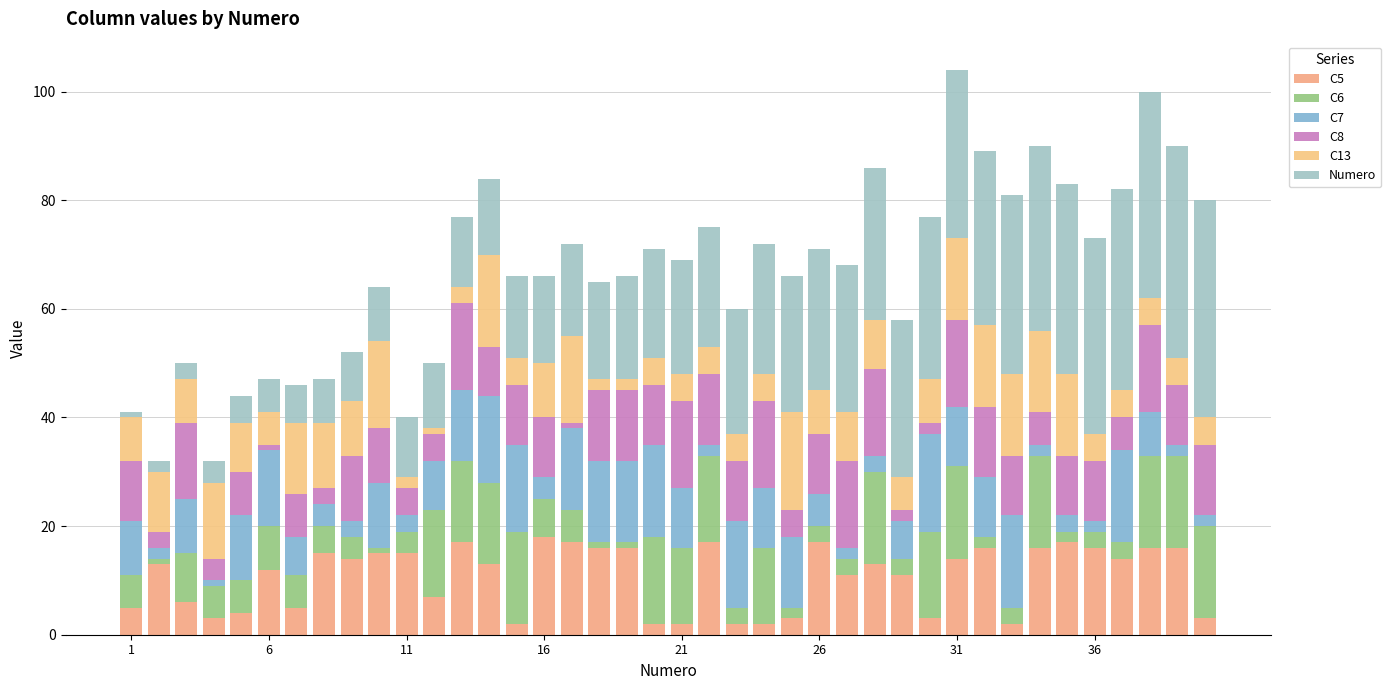

What are all the series names shown in the legend?

C5, C6, C7, C8, C13, Numero